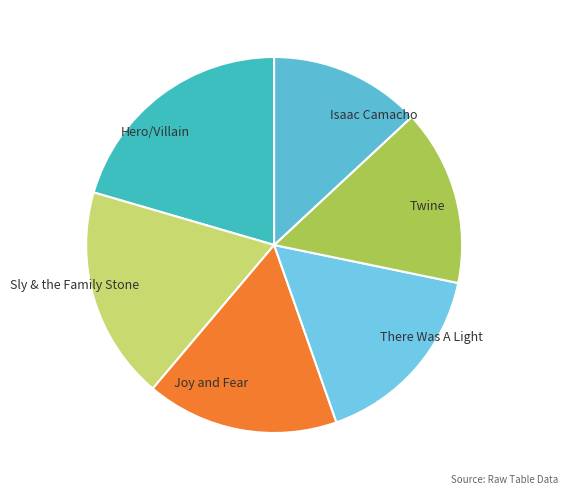

Between Joy and Fear and Sly & the Family Stone, which is larger?

Sly & the Family Stone